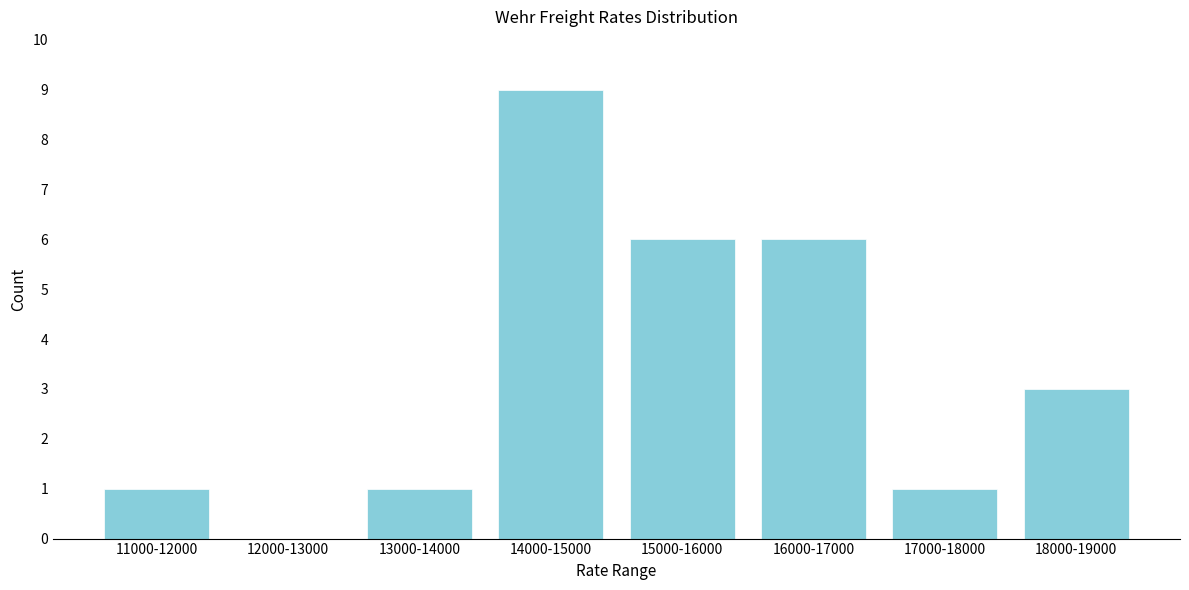

Reading left to right, extract all data points from this chart.

11000-12000=1	12000-13000=0	13000-14000=1	14000-15000=9	15000-16000=6	16000-17000=6	17000-18000=1	18000-19000=3